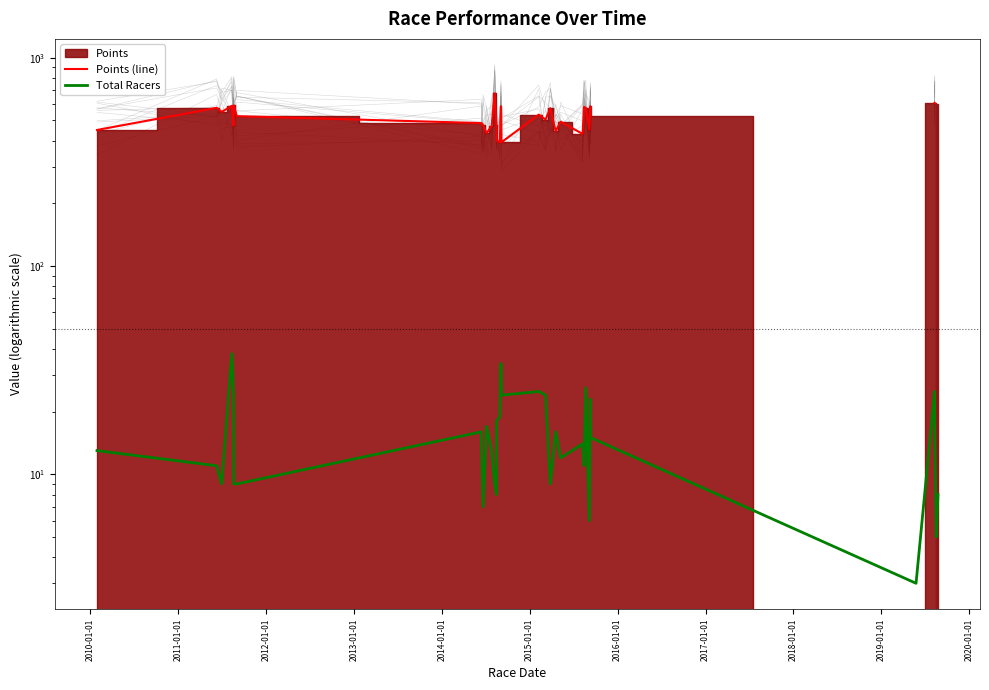

True or false: Points (line) and Total Racers intersect in this chart.

False